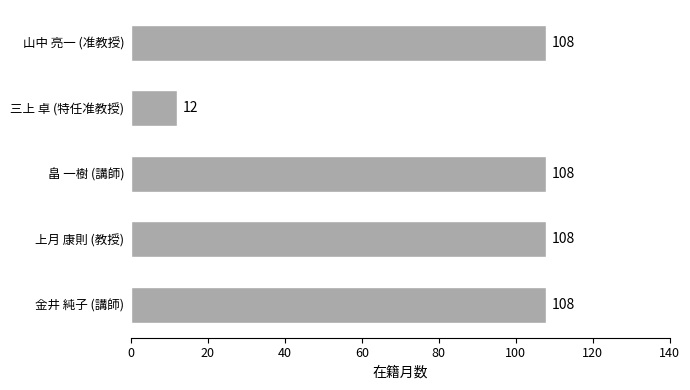

Is it true that the value at 金井 純子 (講師) is 74?

False